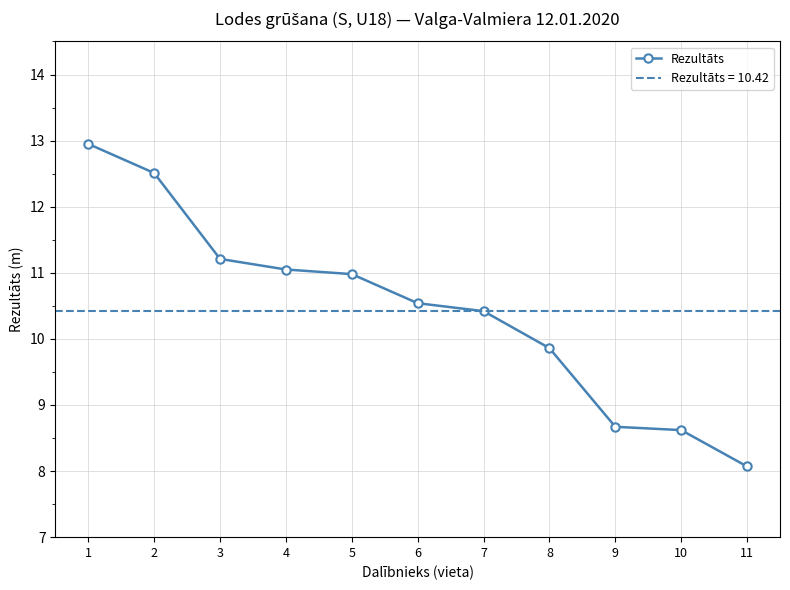

Reading left to right, what are all the values shown in this chart?

12.9	12.5	11.2	11.1	11.0	10.5	10.4	9.9	8.7	8.6	8.1